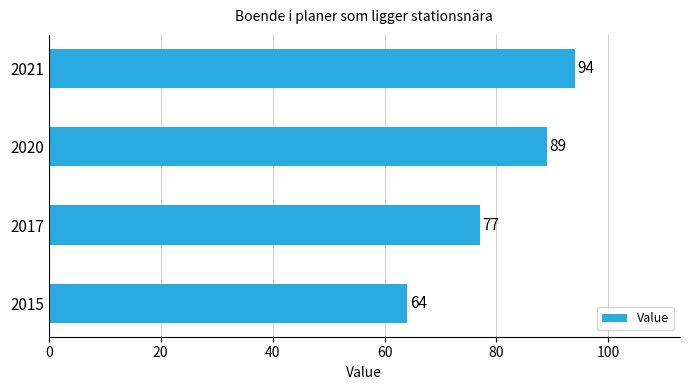

What is the greatest value displayed?

94